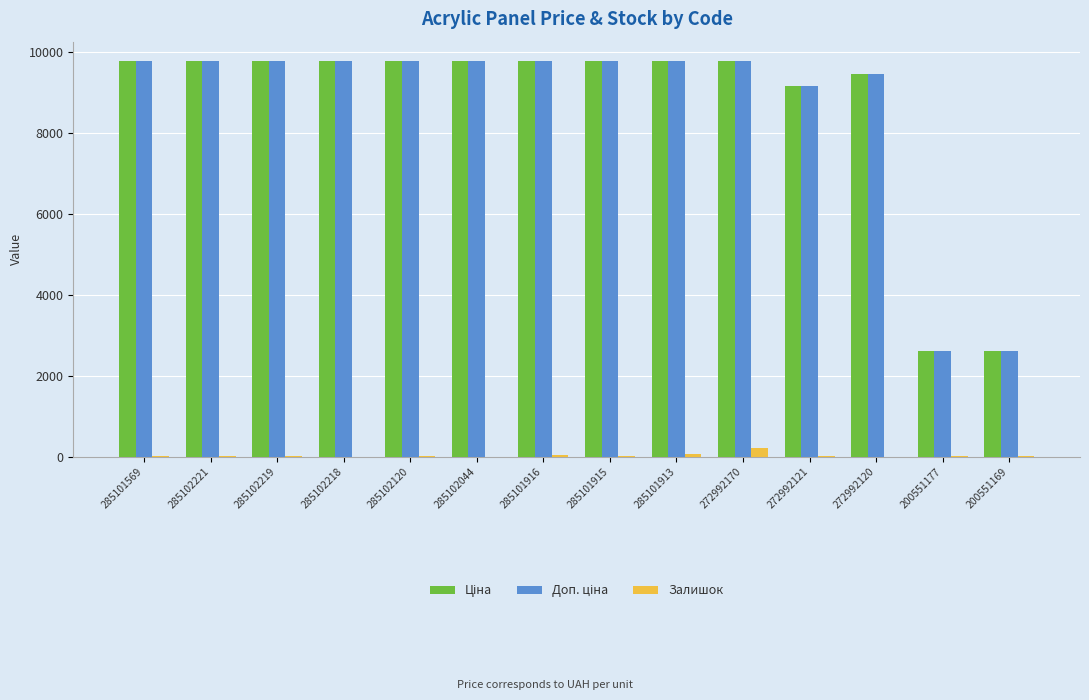

The Залишок series shows 8.0 at 285102044. True or false?

True